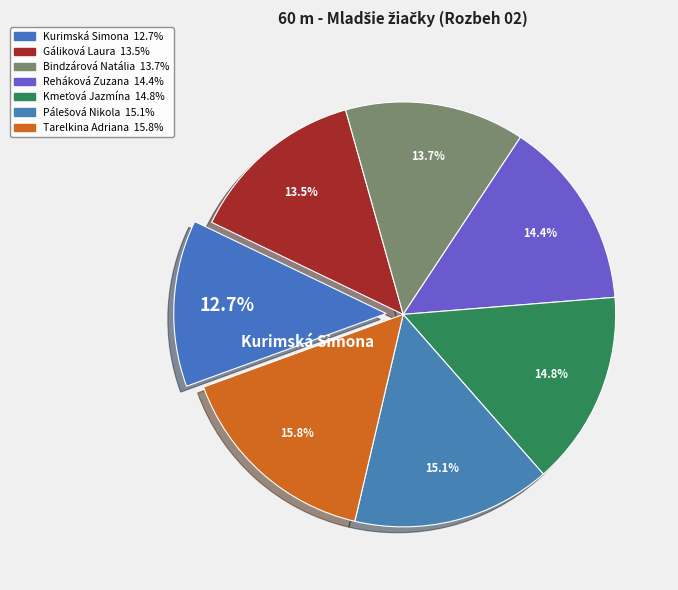

Count the number of slices in the pie.

7